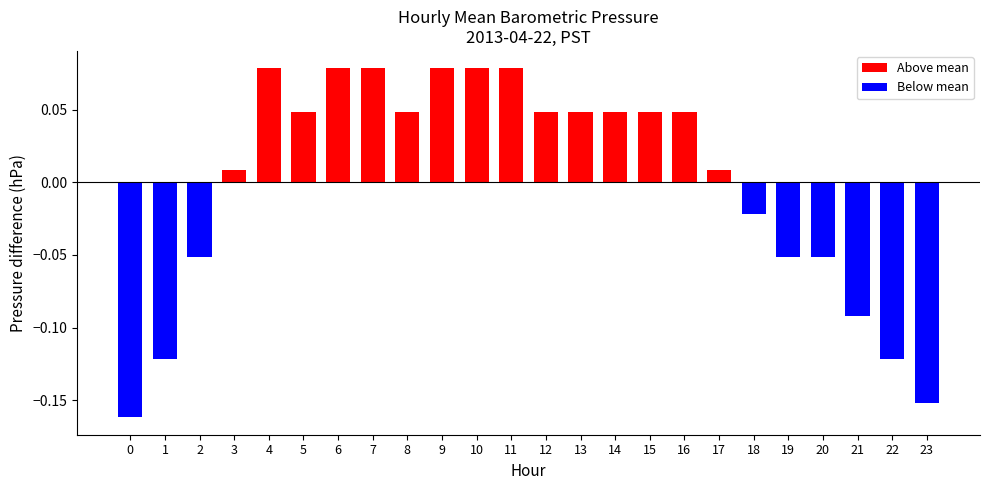

At which label does the data first exceed 0?

3